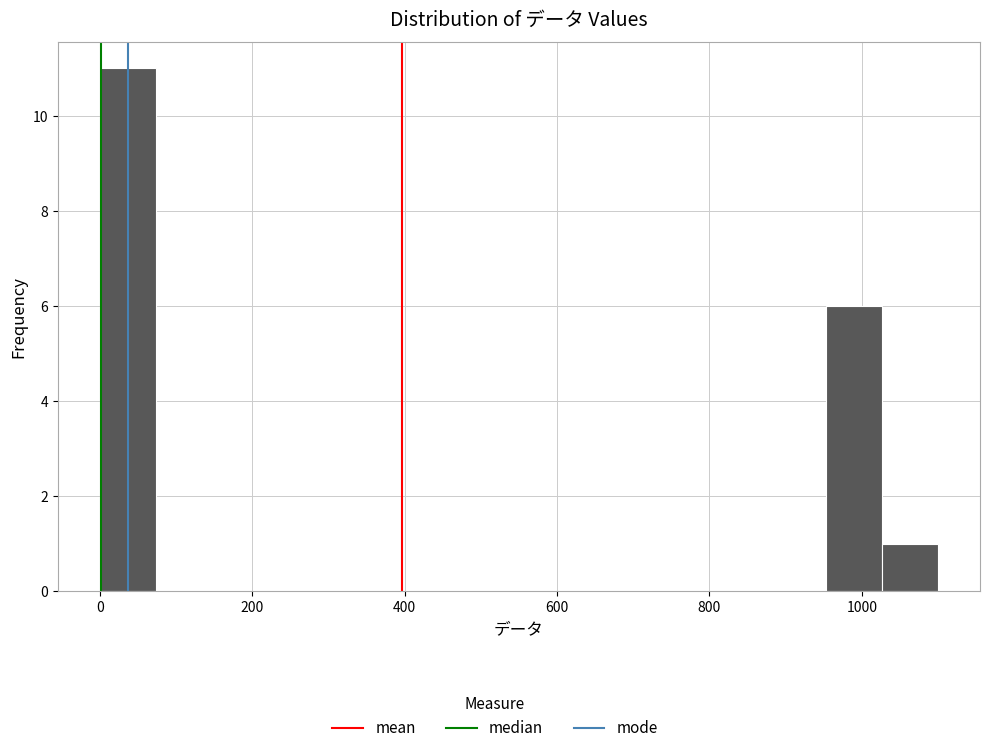

Read against the x-axis, roughly where is the centre of the tallest bar?

40